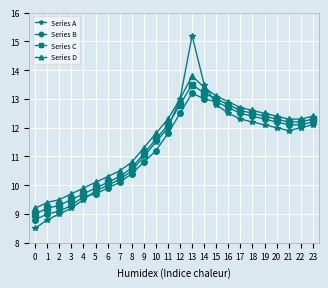

Count the number of categories in the chart.

24